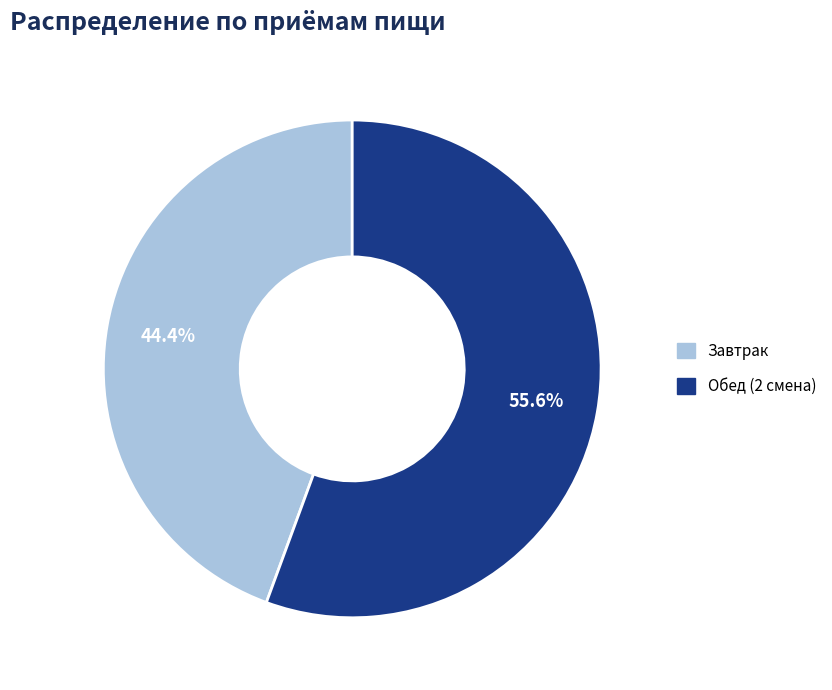

True or false: Завтрак accounts for 55% of the total.

False